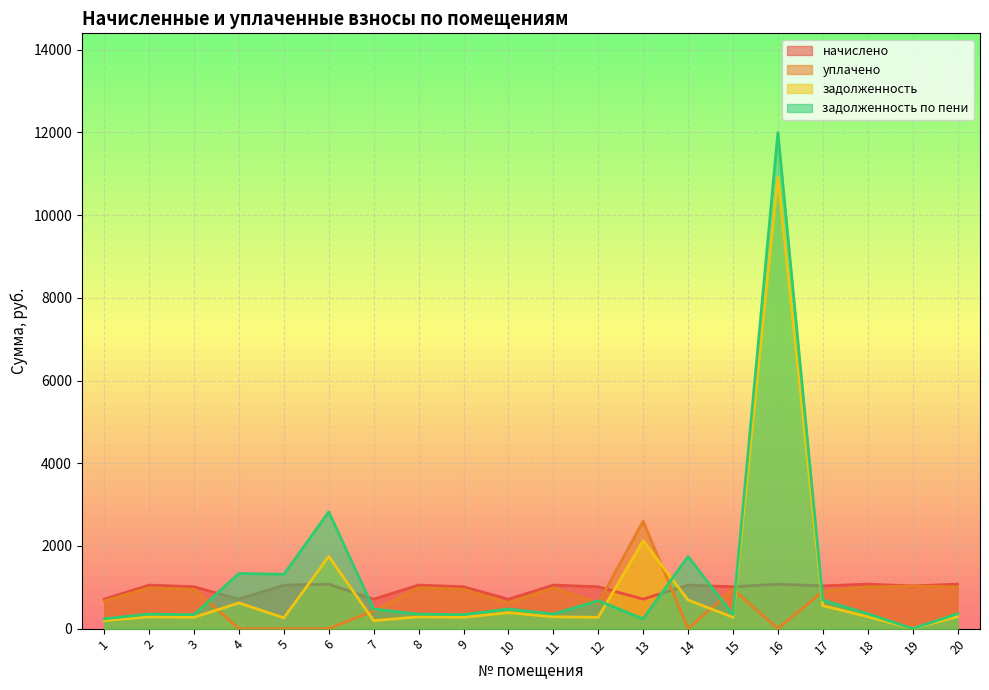

Reading left to right, what are all the values shown in this chart?

начислено: 1=711.8	2=1053.4	3=1012.6	4=711.8	5=1051.2	6=1075.2	7=711.8	8=1053.4	9=1012.6	10=711.8	11=1053.4	12=1012.6	13=712.8	14=1053.4	15=1012.6	16=1075.2	17=1033.2	18=1075.9	19=1033.2	20=1075.9
уплачено: 1=667.4	2=987.5	3=949.3	4=0.0	5=0.0	6=0.0	7=430.1	8=987.5	9=949.3	10=622.9	11=987.5	12=611.8	13=2598.8	14=0.0	15=949.3	16=0.0	17=899.3	18=1006.7	19=1033.2	20=1008.7
задолженность: 1=192.8	2=285.3	3=273.5	4=622.3	5=261.4	6=1747.2	7=192.8	8=285.3	9=274.2	10=385.6	11=285.3	12=274.2	13=2123.6	14=691.2	15=274.2	16=10920.5	17=554.9	18=289.4	19=0.0	20=291.4
задолженность по пени: 1=237.3	2=351.1	3=336.7	4=1334.1	5=1312.6	6=2822.4	7=474.6	8=351.1	9=337.5	10=474.6	11=351.1	12=675.0	13=237.6	14=1744.5	15=337.5	16=11995.8	17=688.8	18=358.6	19=0.0	20=358.6